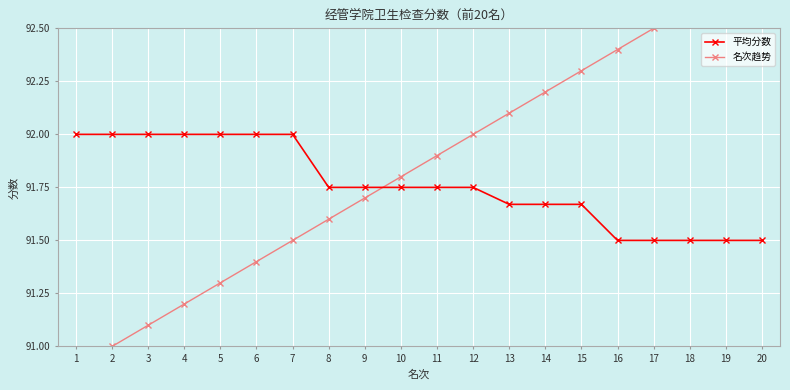

Which series has the largest range (max minus min)?

名次趋势